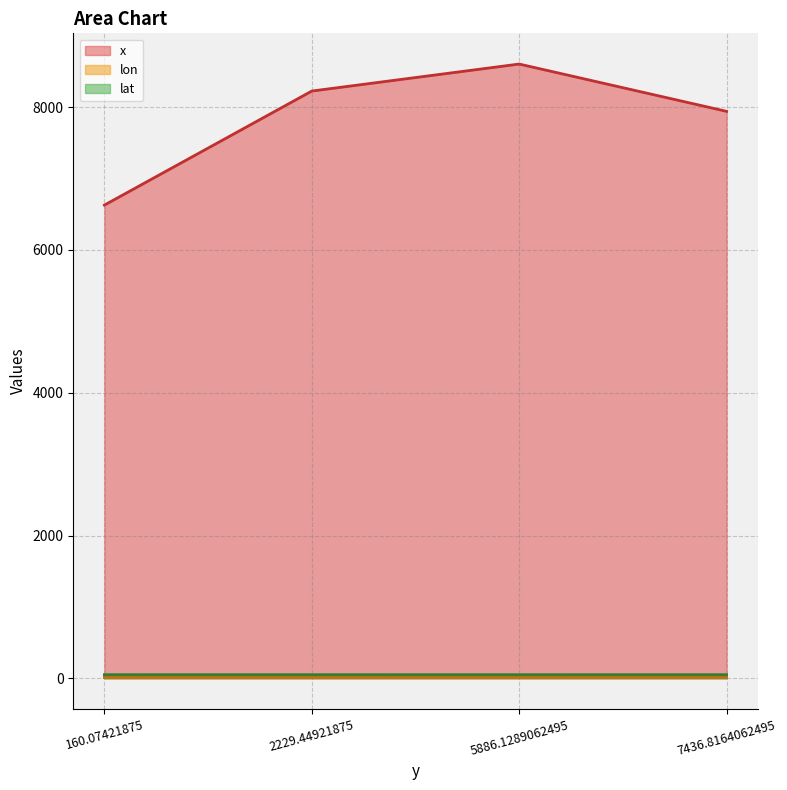

Is it true that x equals 6628.5 at 160.07421875?

True